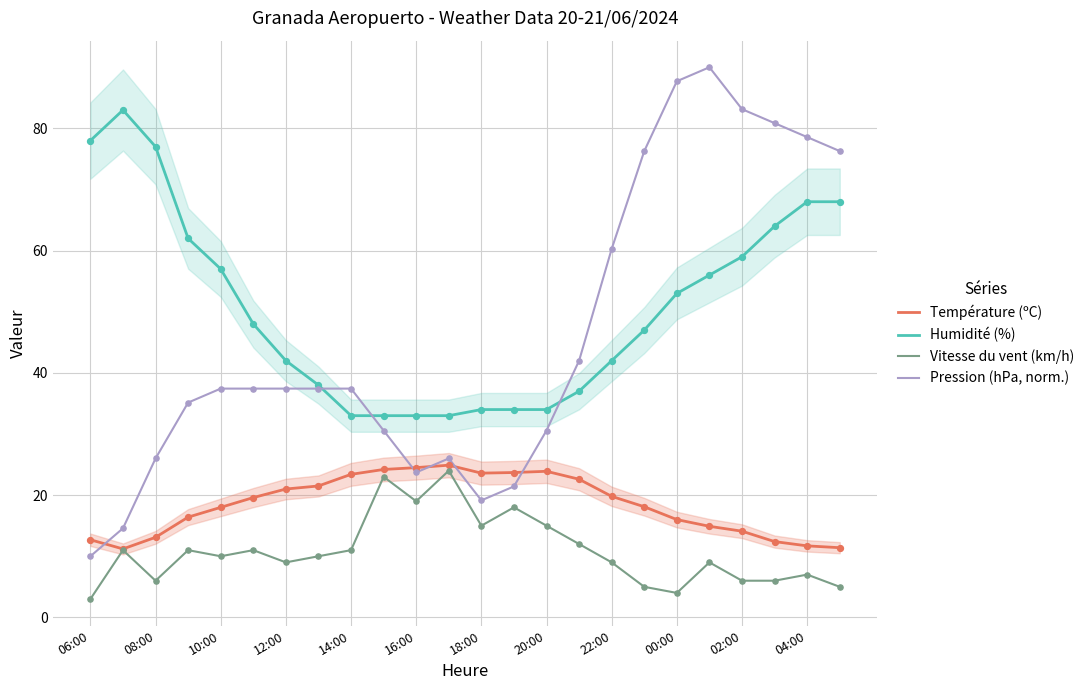

Which series reaches the minimum Y coordinate?

Vitesse du vent (km/h)